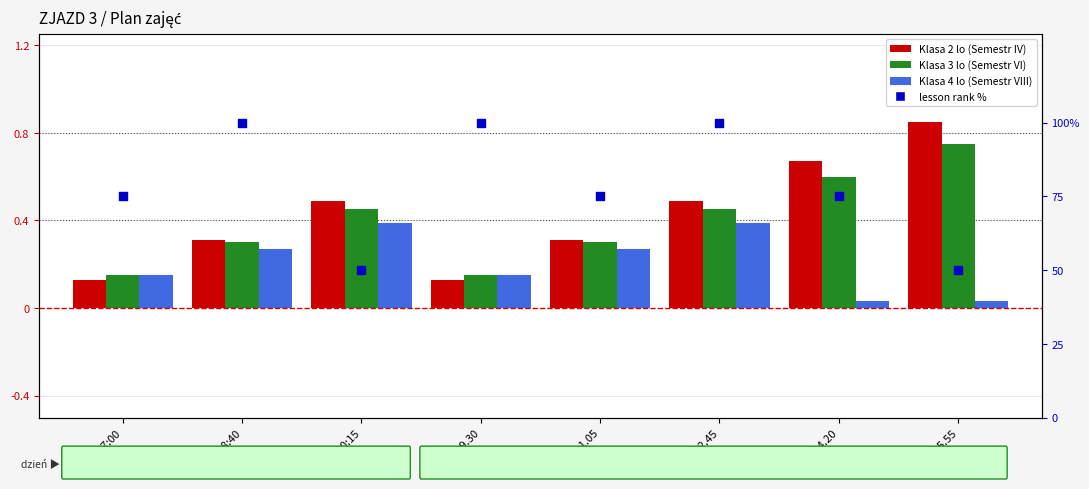

What is the total value across all series at 15:30-17:00?

75.4